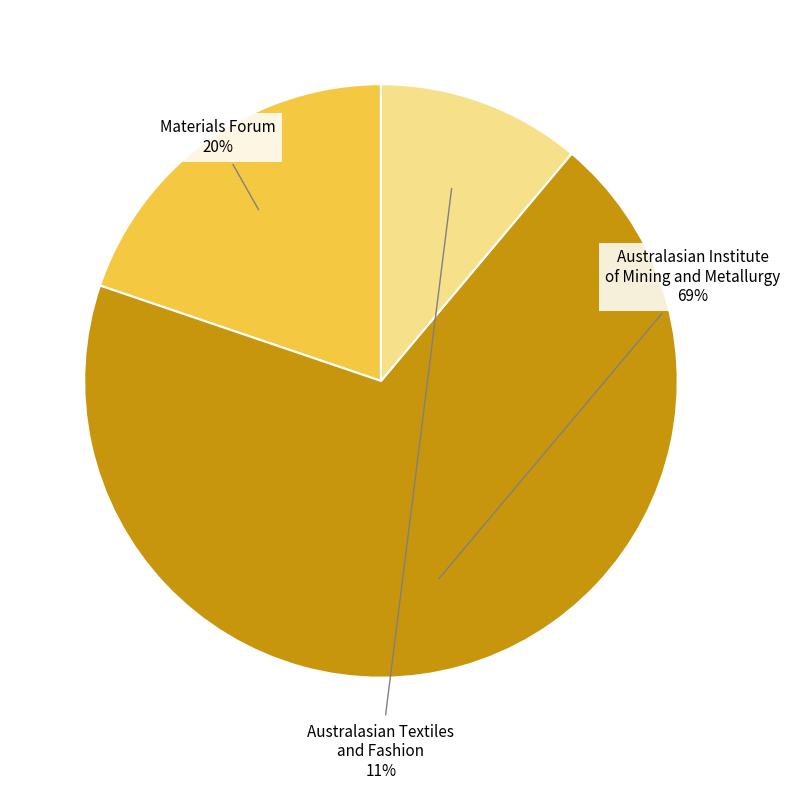

Rank the categories by value from lowest to highest.

Australasian Textiles and Fashion, Materials Forum, Australasian Institute of Mining and Metallurgy